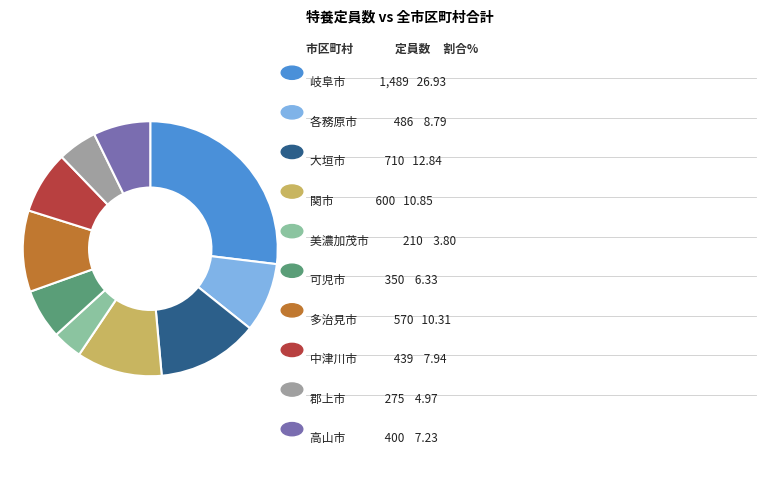

Is there a majority slice in this chart?

No